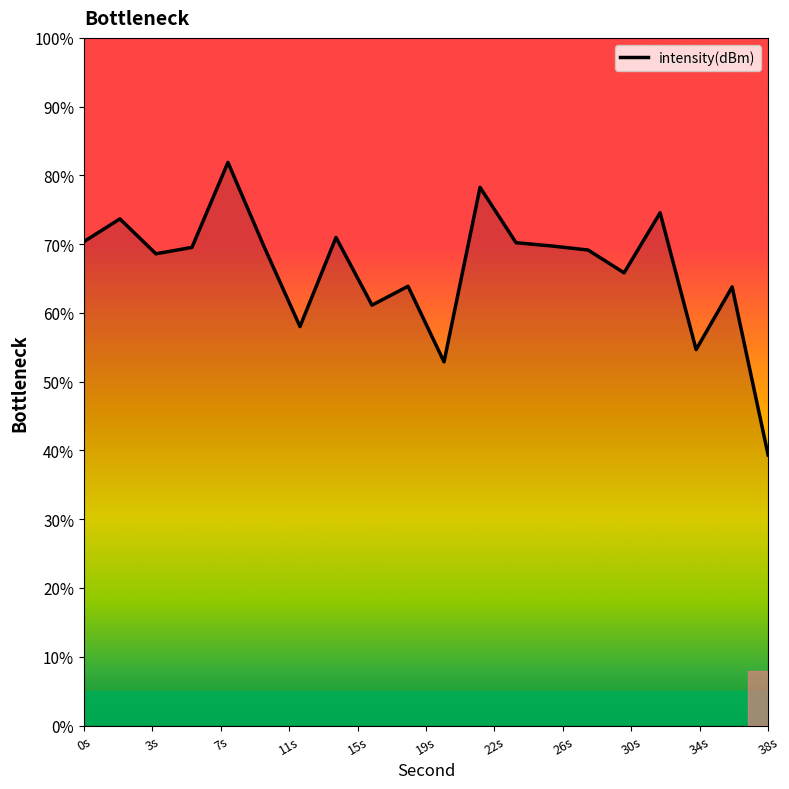

What is the difference between the maximum and minimum values?

42.6